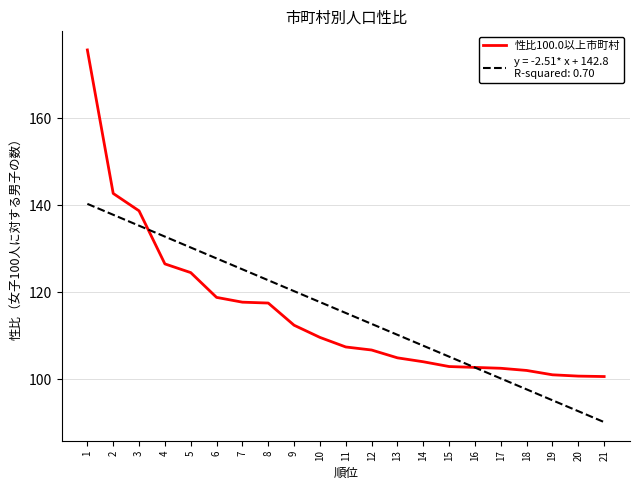

What is the difference between the highest and lowest values at 15?

2.3